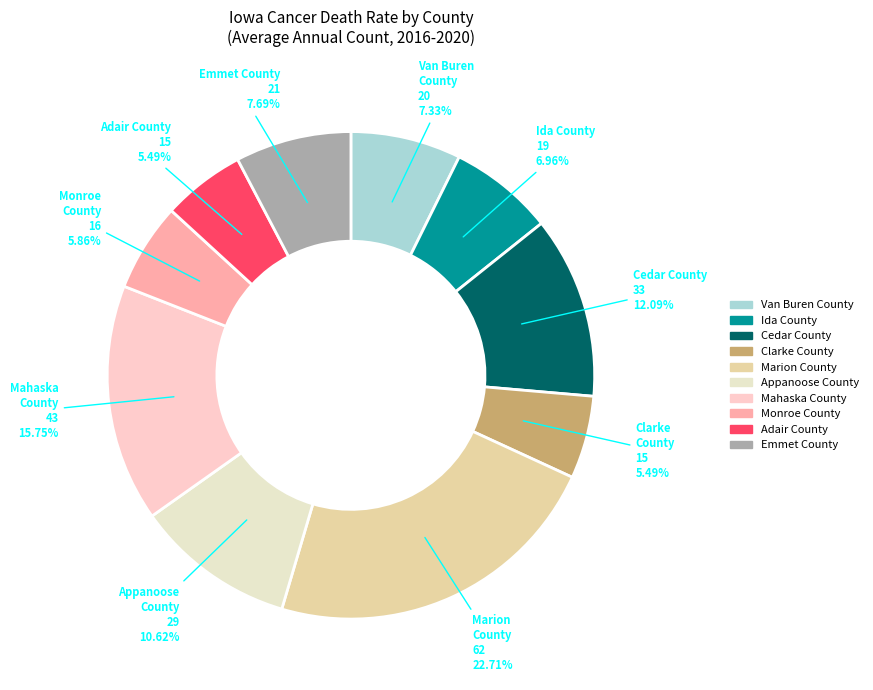

Which has a higher value, Emmet County or Marion County?

Marion County